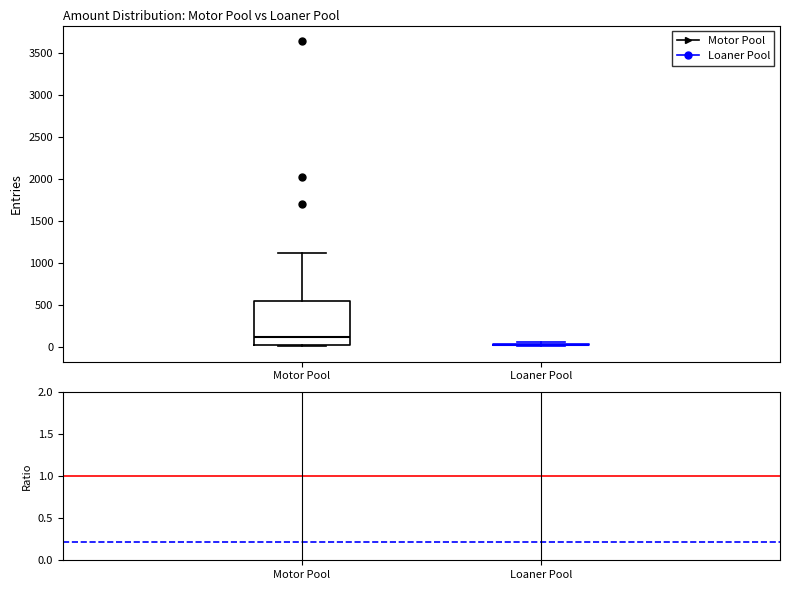

Reading left to right, transcribe this box plot: for each box, give where its median line is, the range the box spans, and where its two whiskers end, as read against the y-axis. The values are not printed on the chart, so give them approximately, as read against the axis.

Motor Pool: median 100, box 0 to 550, whiskers 0 to 1100
Loaner Pool: box collapsed to a line at 50, whiskers 0 to 50